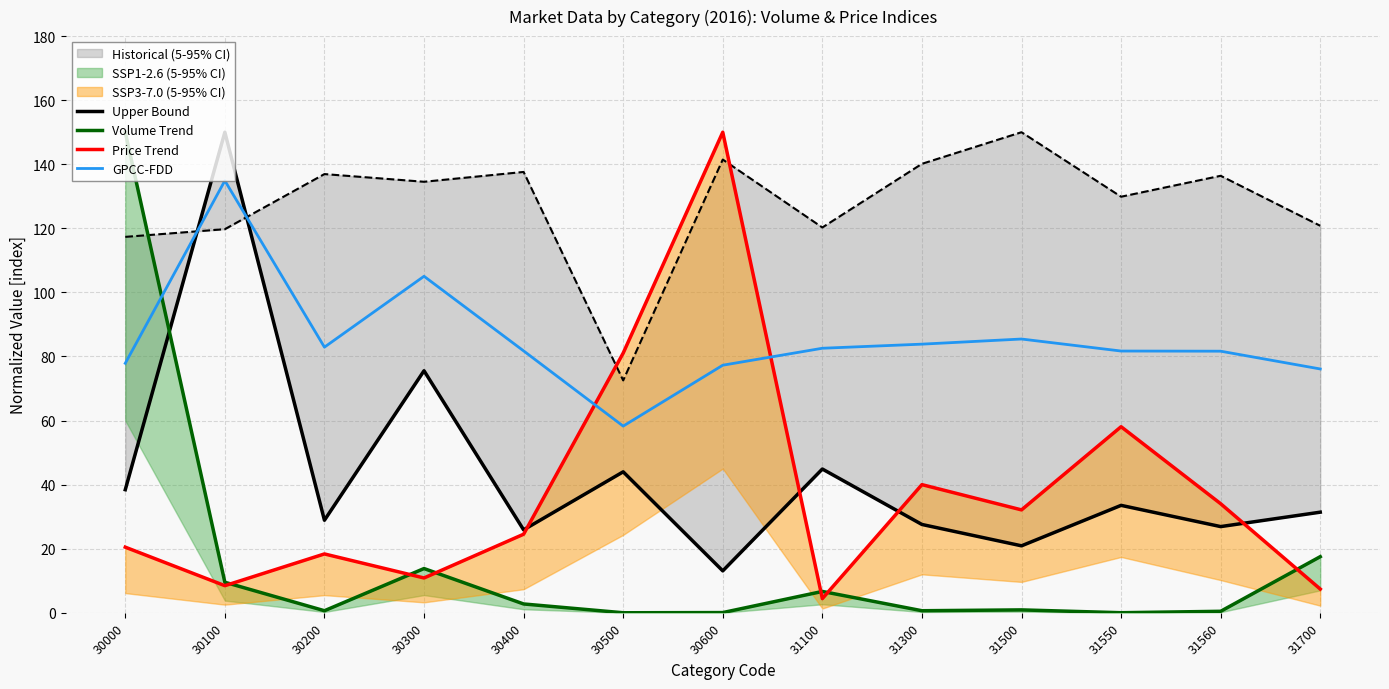

Where is Volume Trend nearest to the value 75?

31700